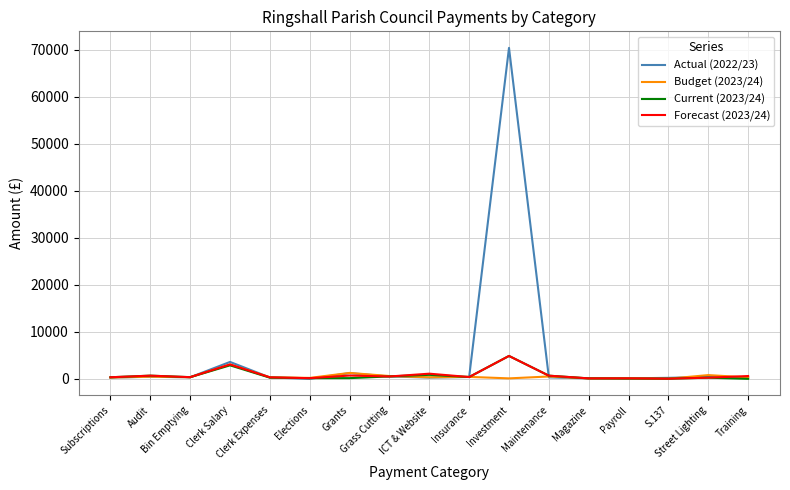

Which series has the largest total across all categories?

Actual (2022/23)